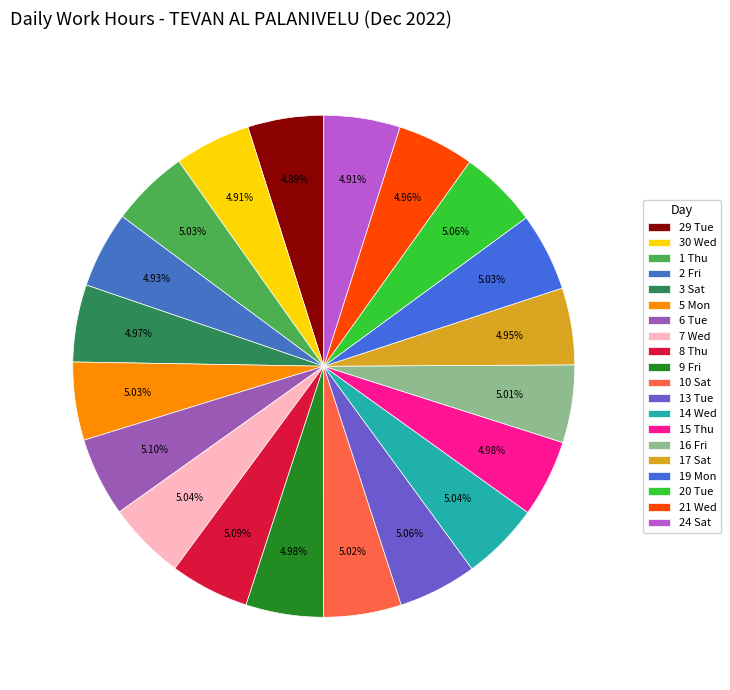

To the nearest percent, what is the combined percentage of 21 Wed and 3 Sat?

10%